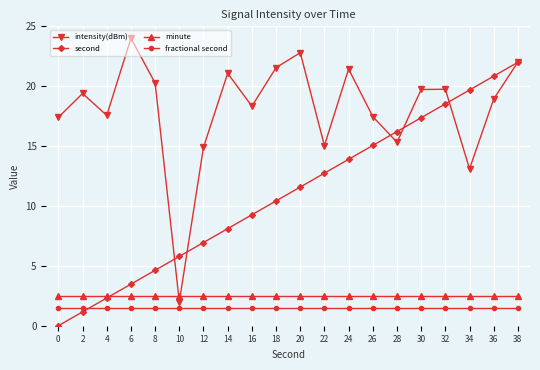

Rank the series by their maximum value, from highest to lowest.

intensity(dBm), second, minute, fractional second